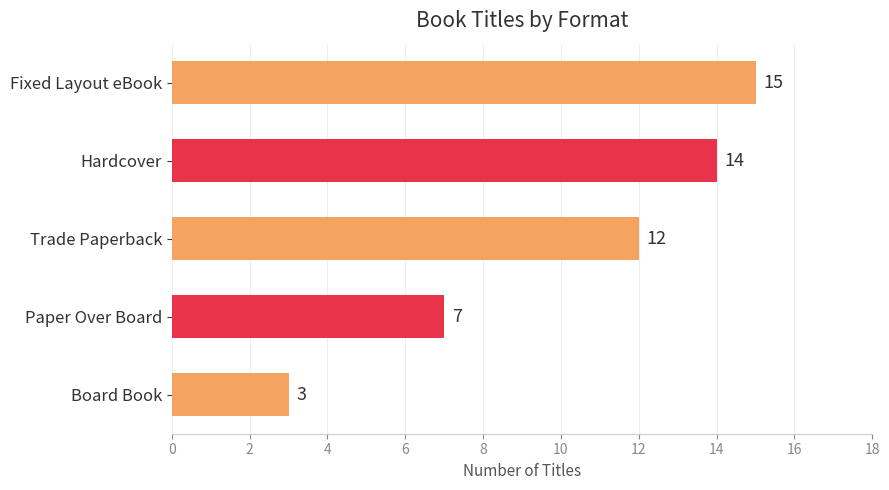

Where is the data nearest to the value 9?

Paper Over Board